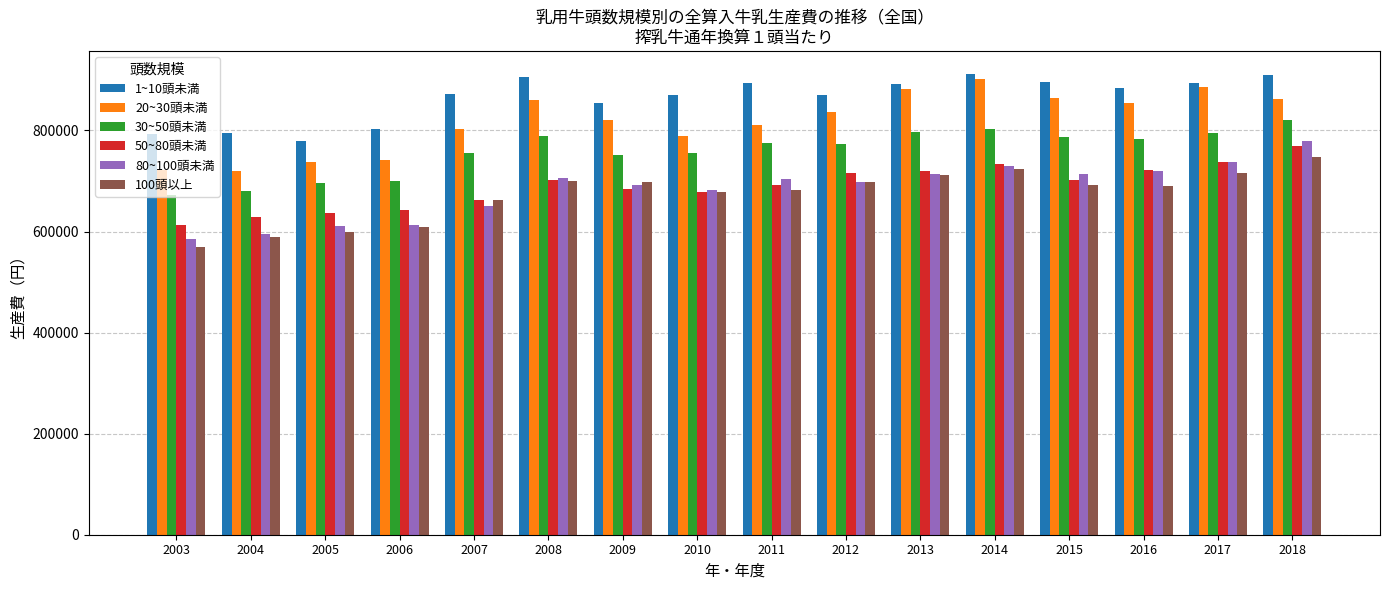

What value does the 50~80頭未満 series have at 2009, to the nearest 100?

684900